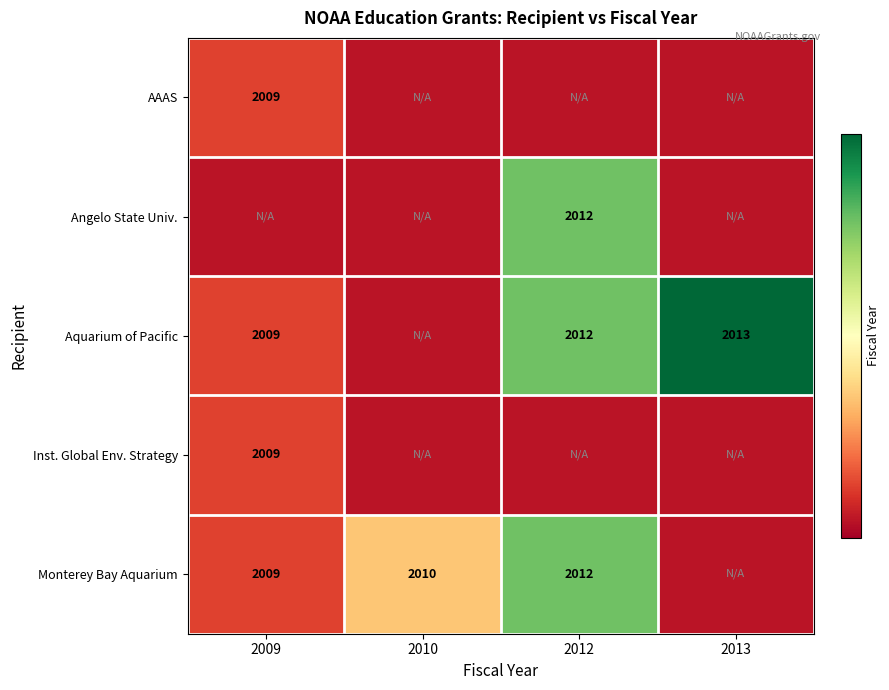

At how many categories does at least one series exceed 0?

3